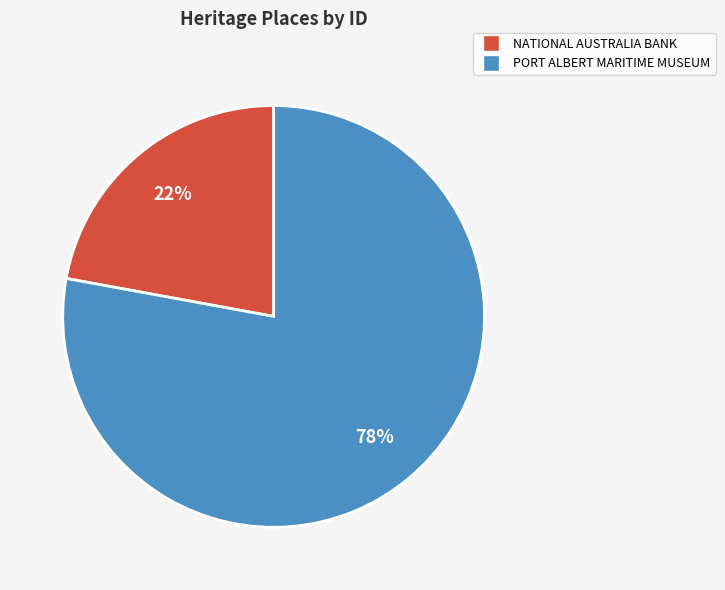

The PORT ALBERT MARITIME MUSEUM slice represents 69% of the pie. True or false?

False